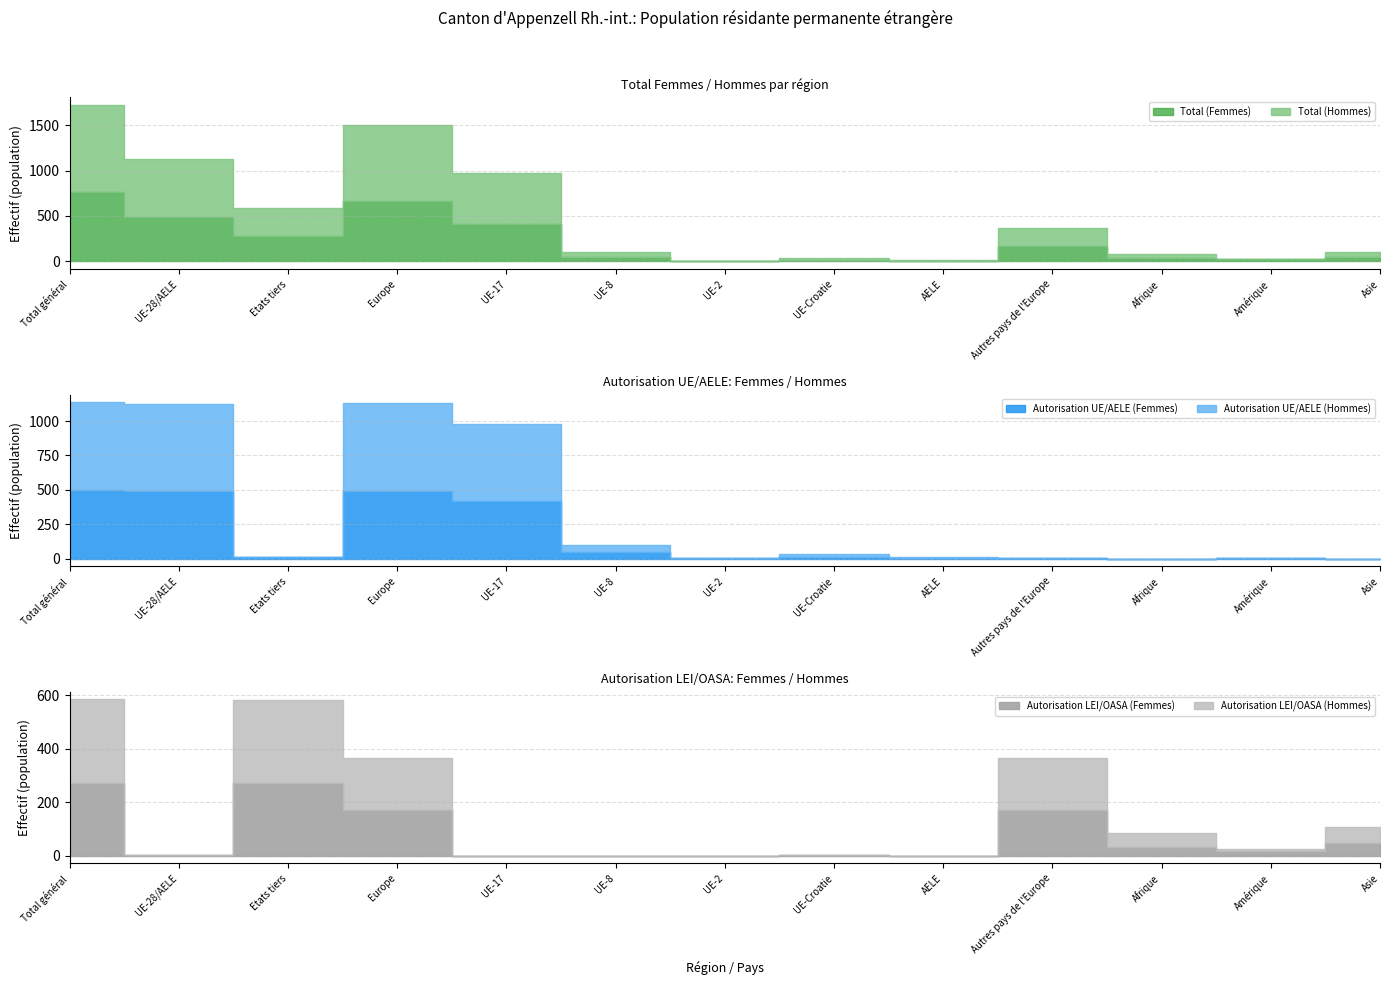

After their last crossing, which series has the higher values: Autorisation UE/AELE (Femmes) or Autorisation UE/AELE (Hommes)?

Autorisation UE/AELE (Femmes)